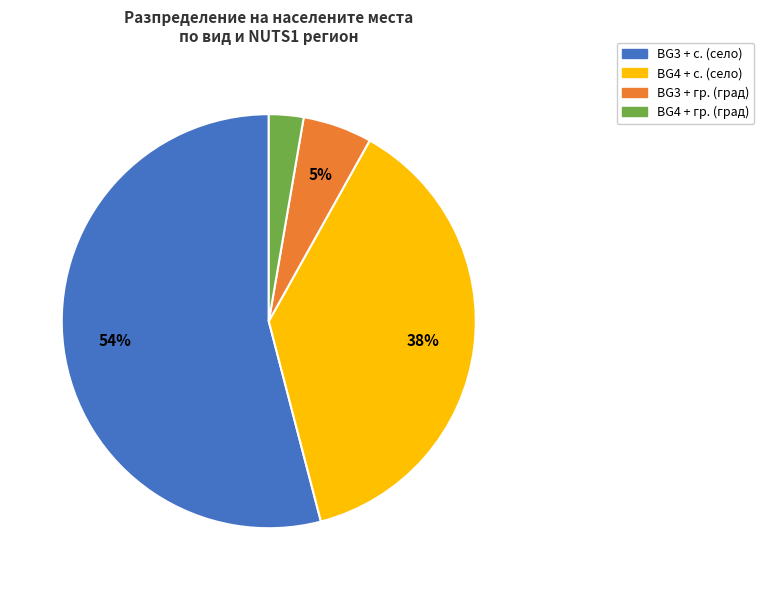

Is there any slice that represents more than half of the pie?

Yes